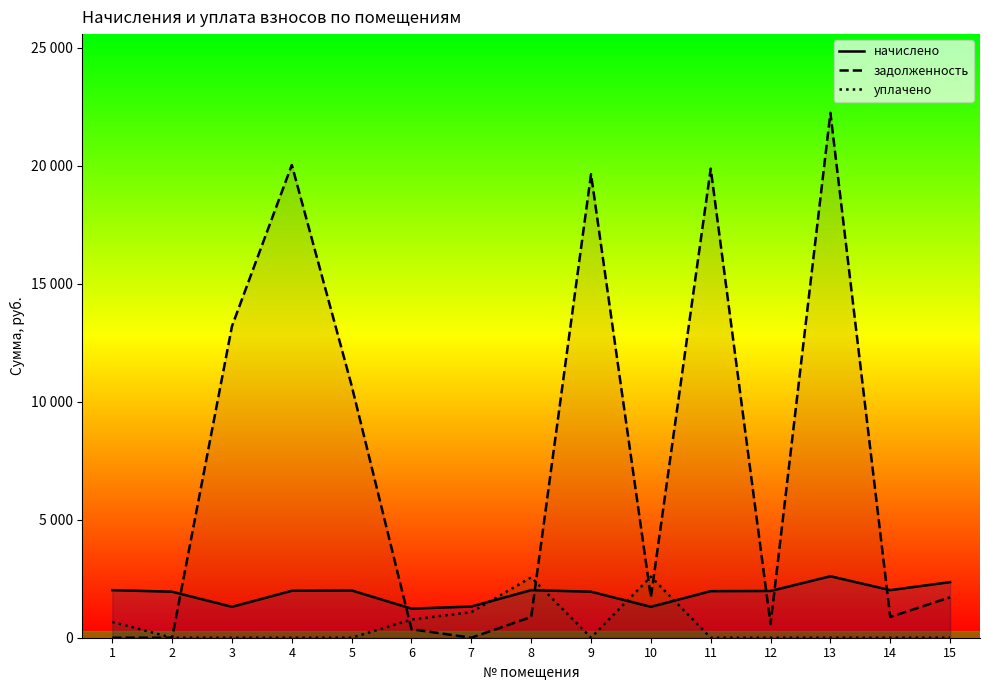

Rank the series at 9 from highest to lowest value.

задолженность, начислено, уплачено